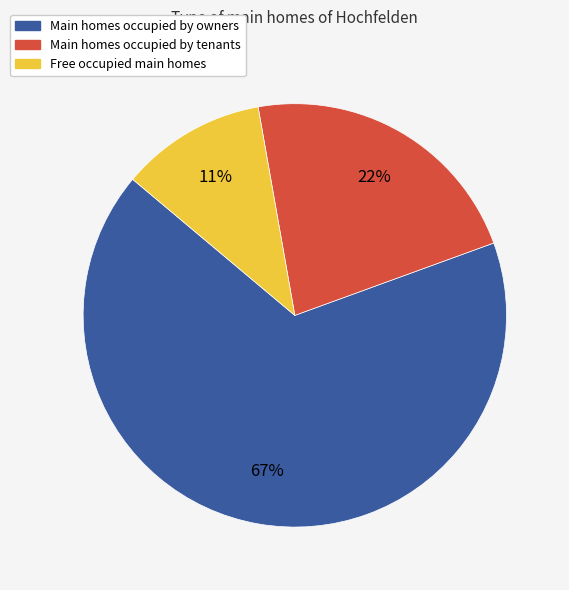

To the nearest percent, what is the difference between the largest and smallest slice percentages?

56%